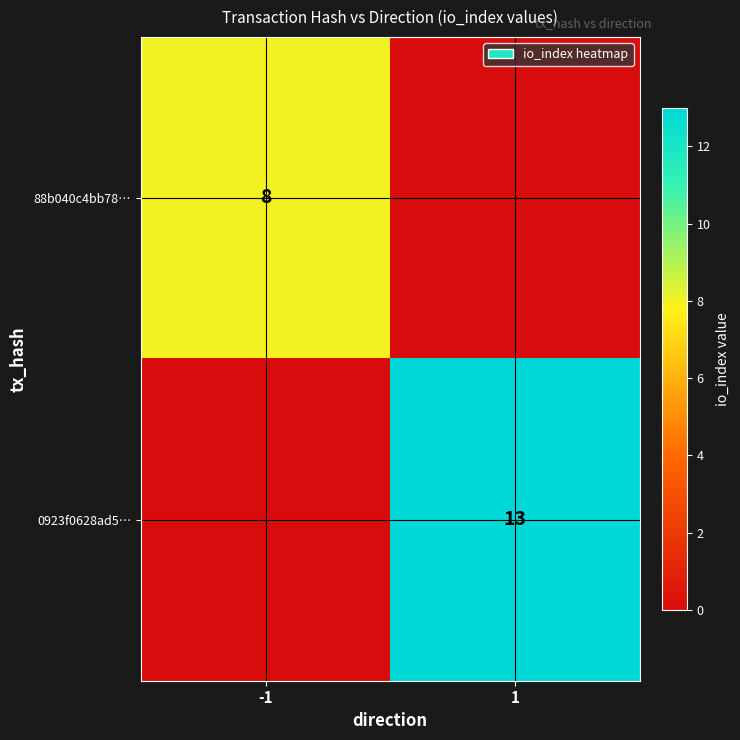

Is it true that 0923f0628ad5… equals 13 at 1?

True